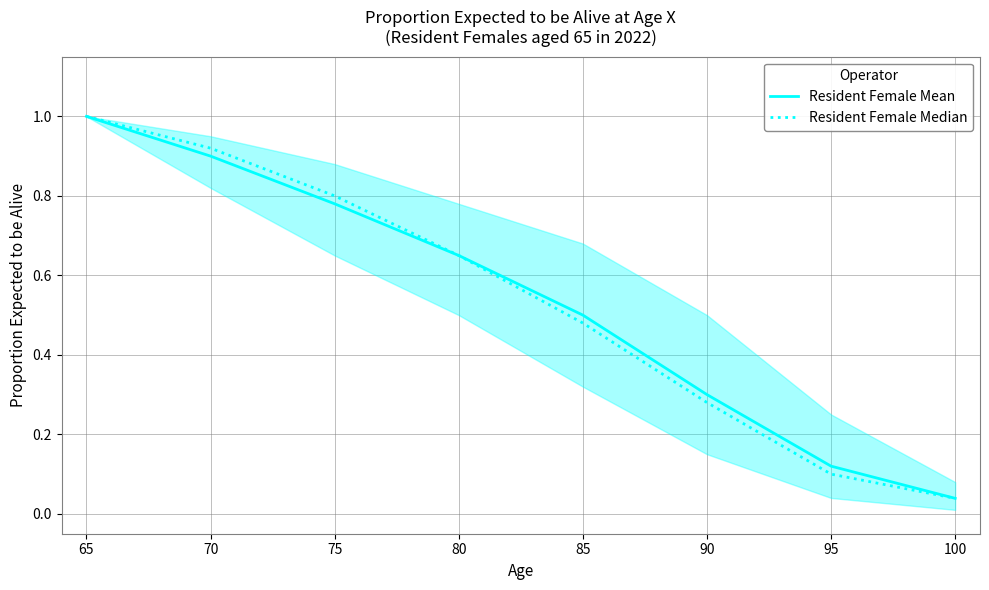

Is it true that Resident Female Median equals 0.9 at 70?

True